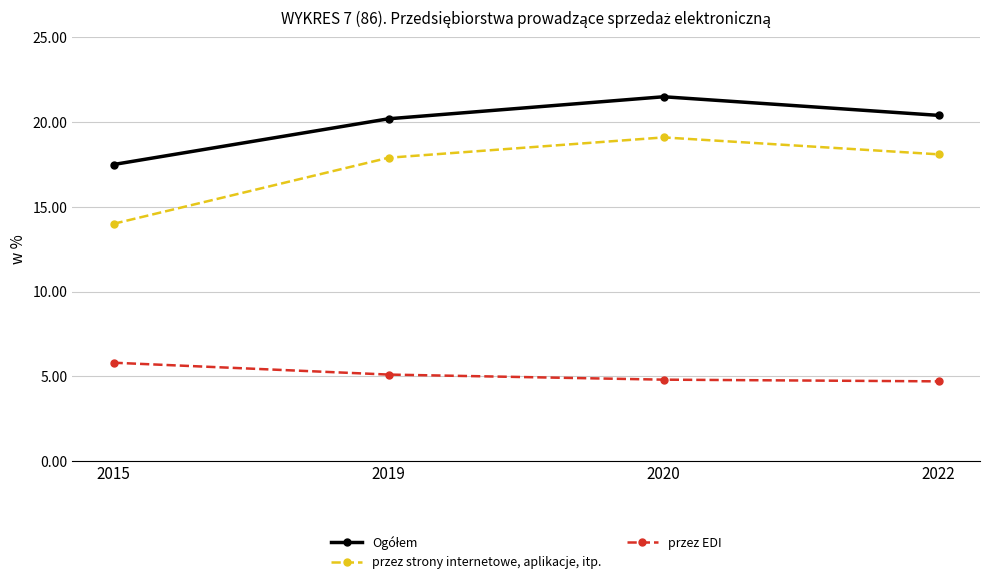

What is the sum of all przez EDI values?

20.4